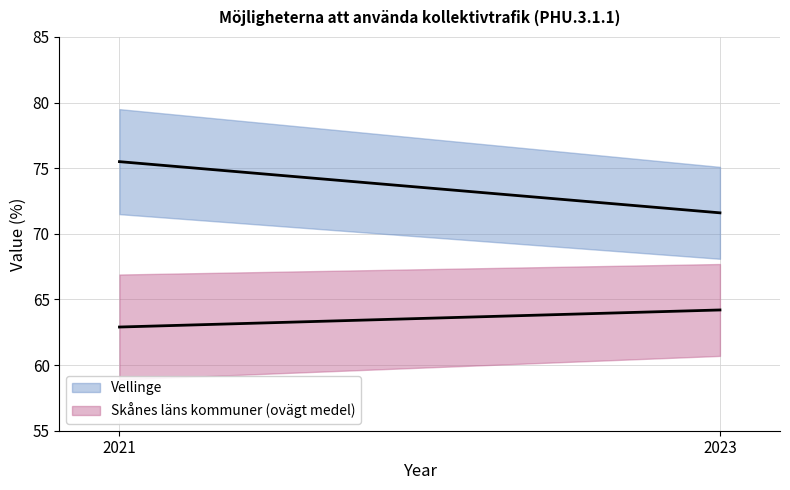

Between 2021 and 2023, which is larger?

2021